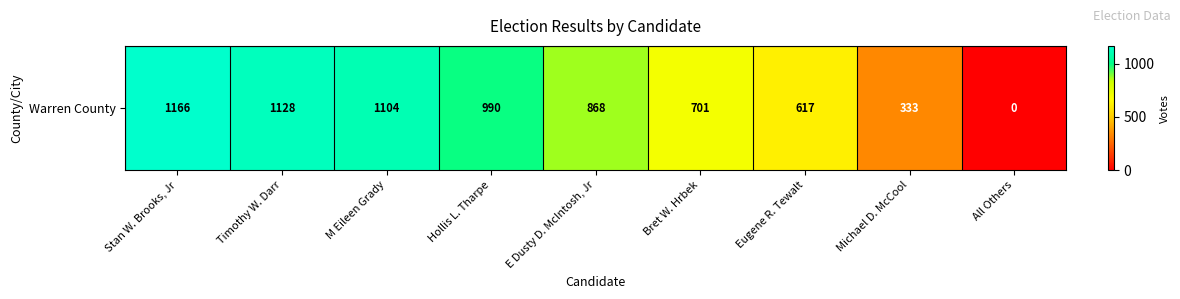

At which label does the data first exceed 868?

Stan W. Brooks, Jr